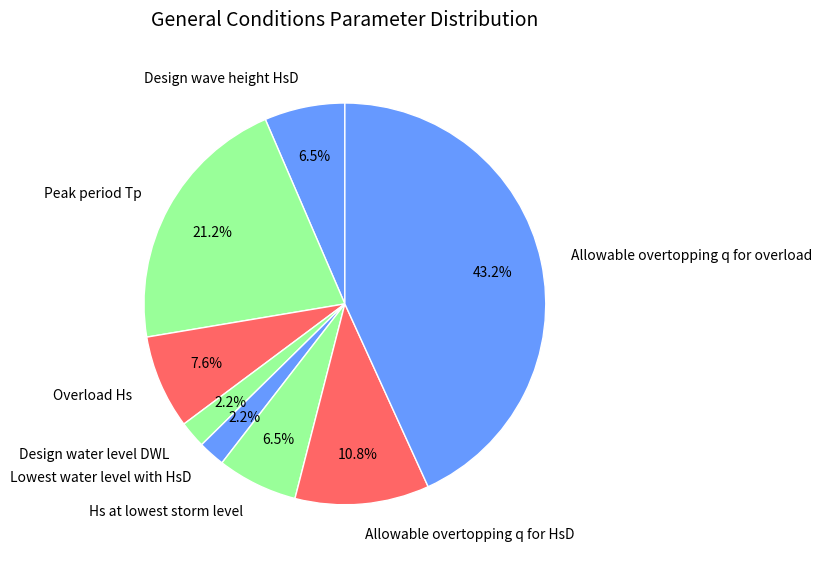

To the nearest percent, what percentage of the pie is Design water level DWL?

2%